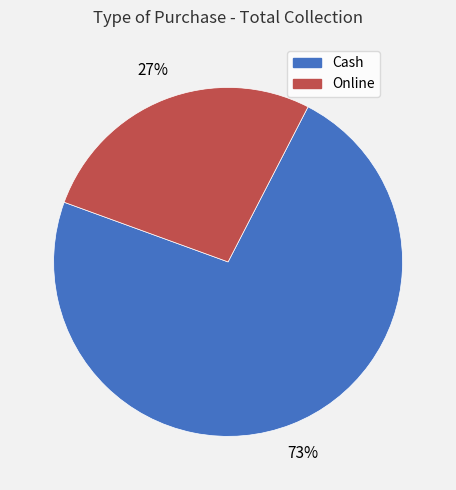

To the nearest percent, what is the average slice percentage?

50%